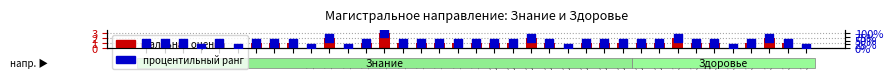

Is the value of Балльная оценка at 34 greater than the value of процентильный ранг at 27?

Yes